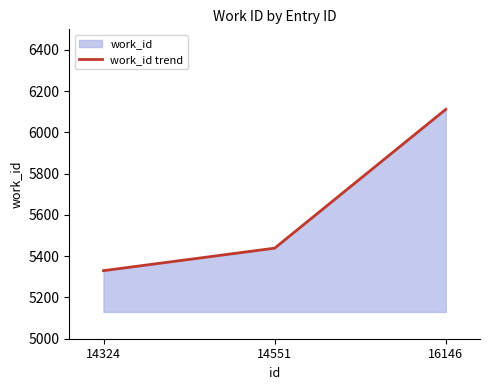

Where is the data nearest to the value 5721?

14551